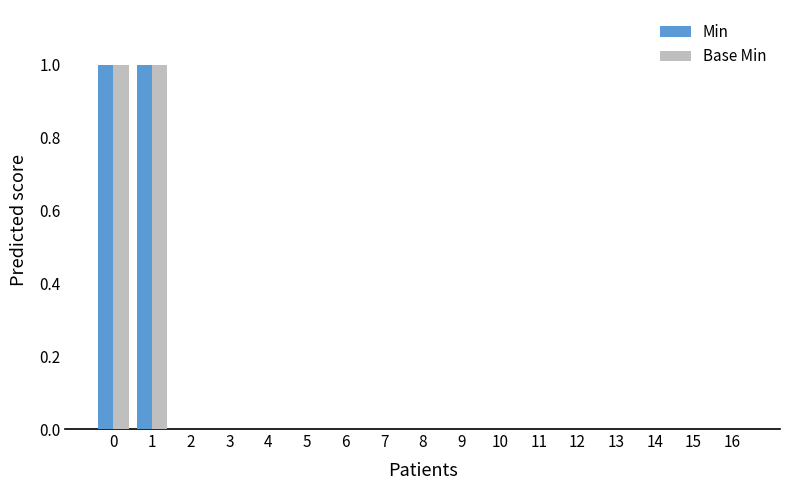

The Base Min series shows -1 at 6. True or false?

False